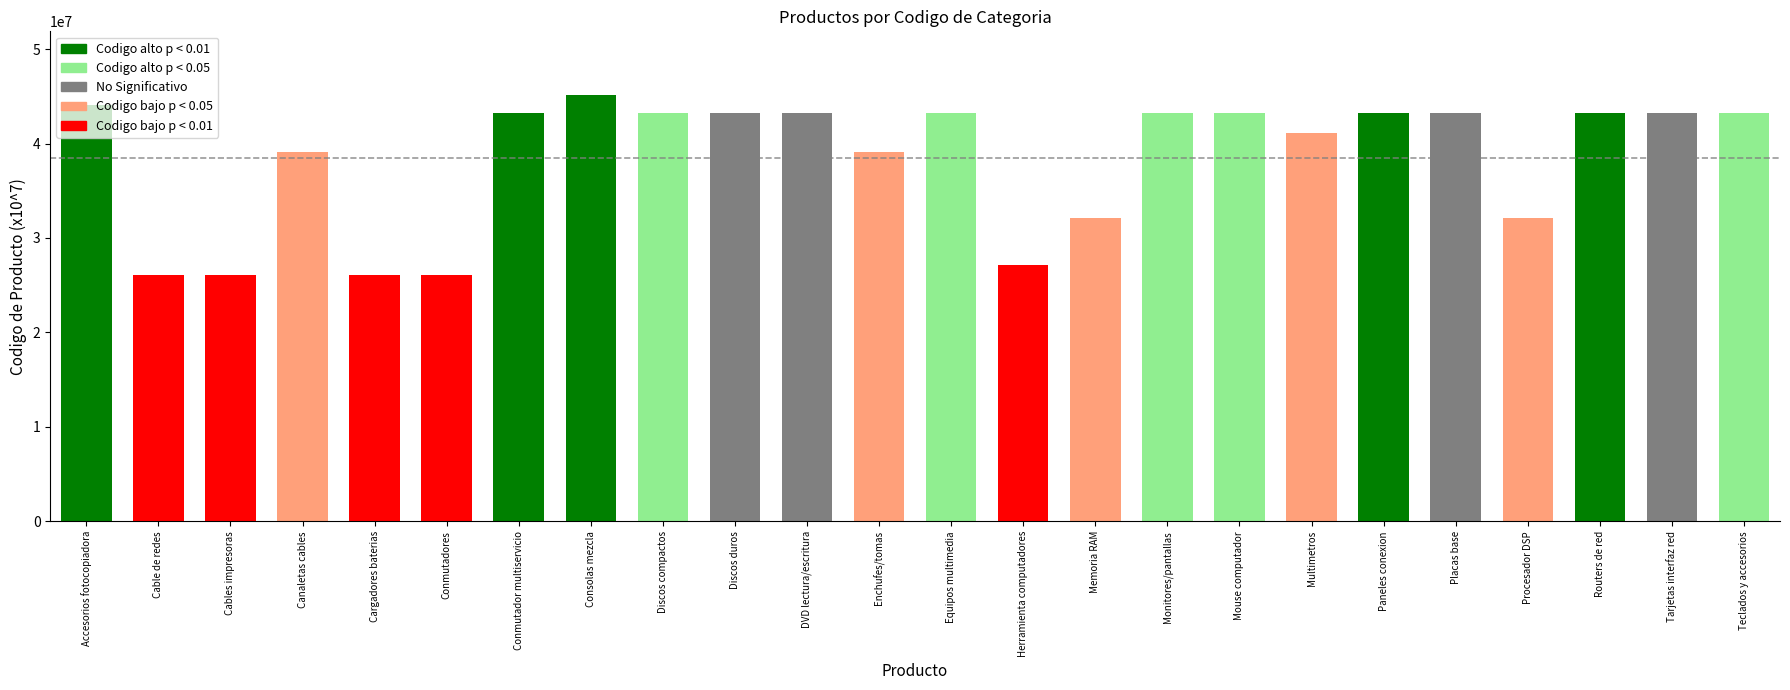

What is the minimum value shown in the chart?

26111501